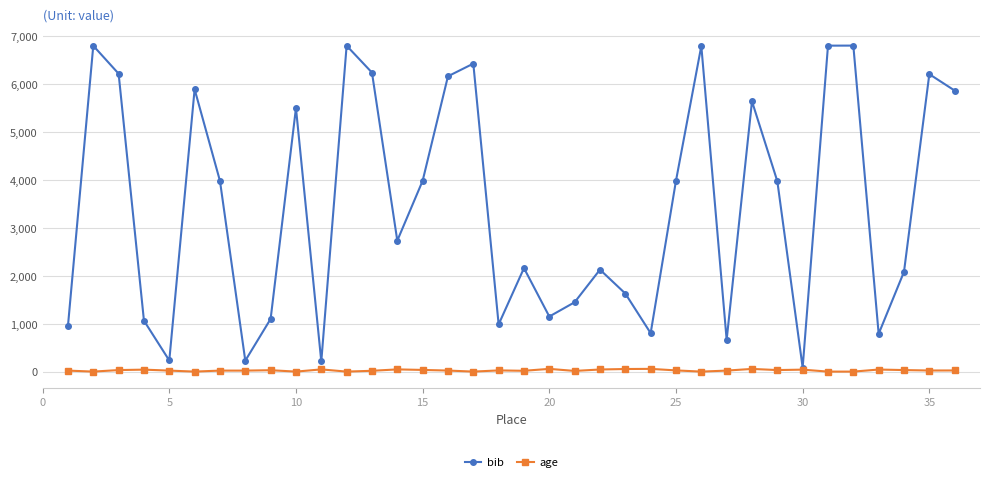

True or false: age has more than 0 points higher than both neighbors.

True